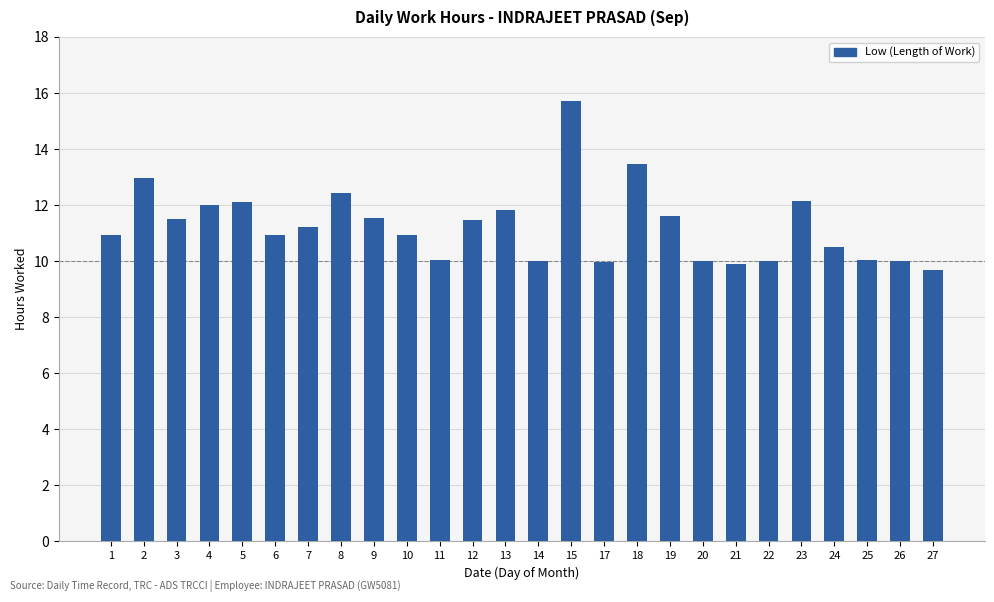

The value at 11 is 10.0. True or false?

True